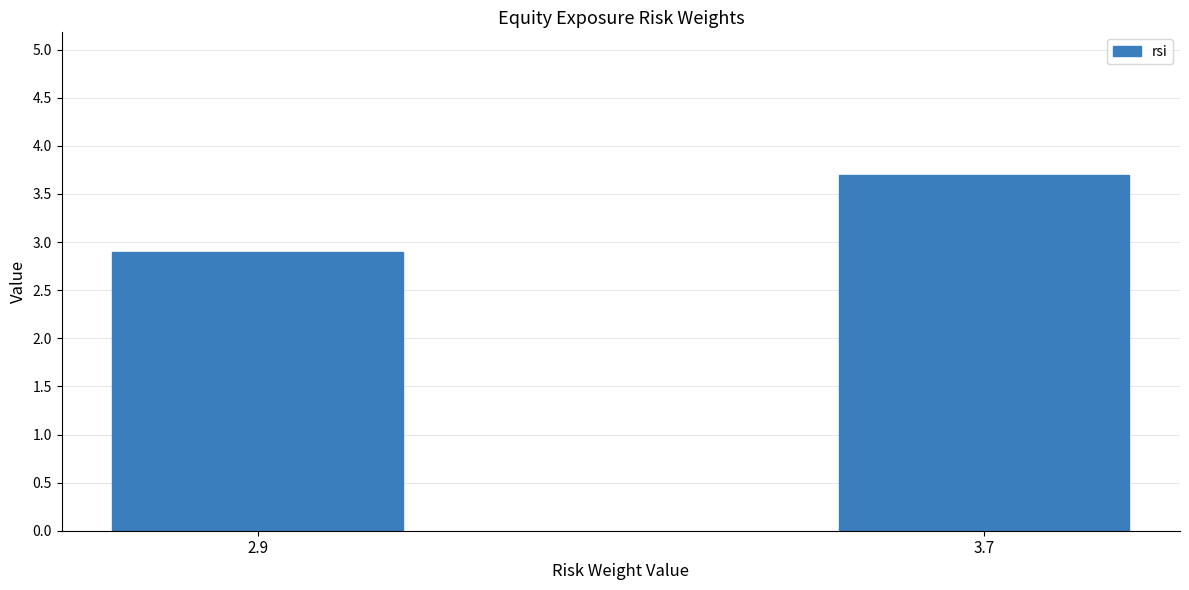

Reading left to right, list all the values displayed in this chart.

2.9	3.7